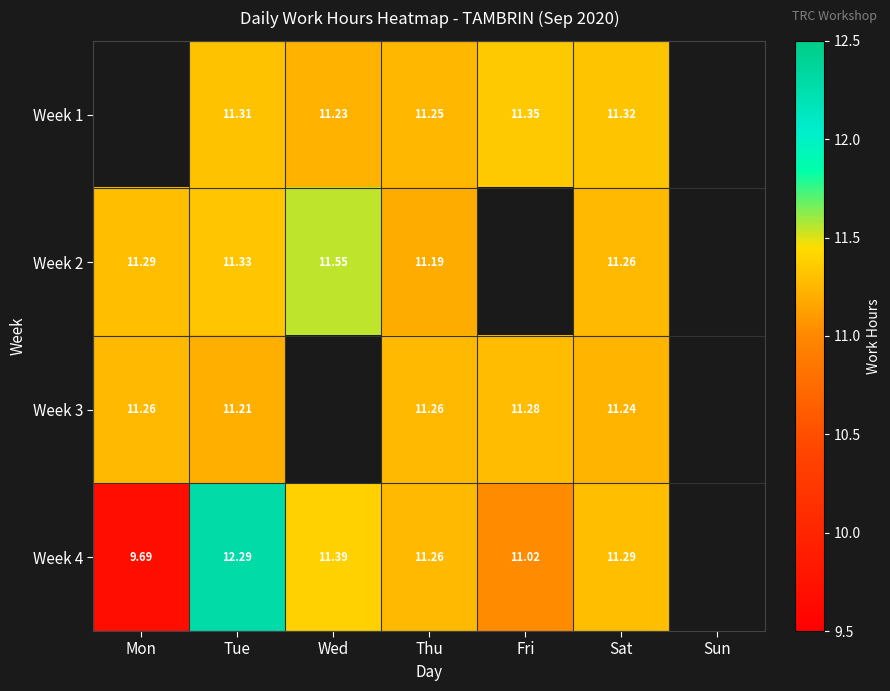

Which label corresponds to the smallest value in the chart?

Mon